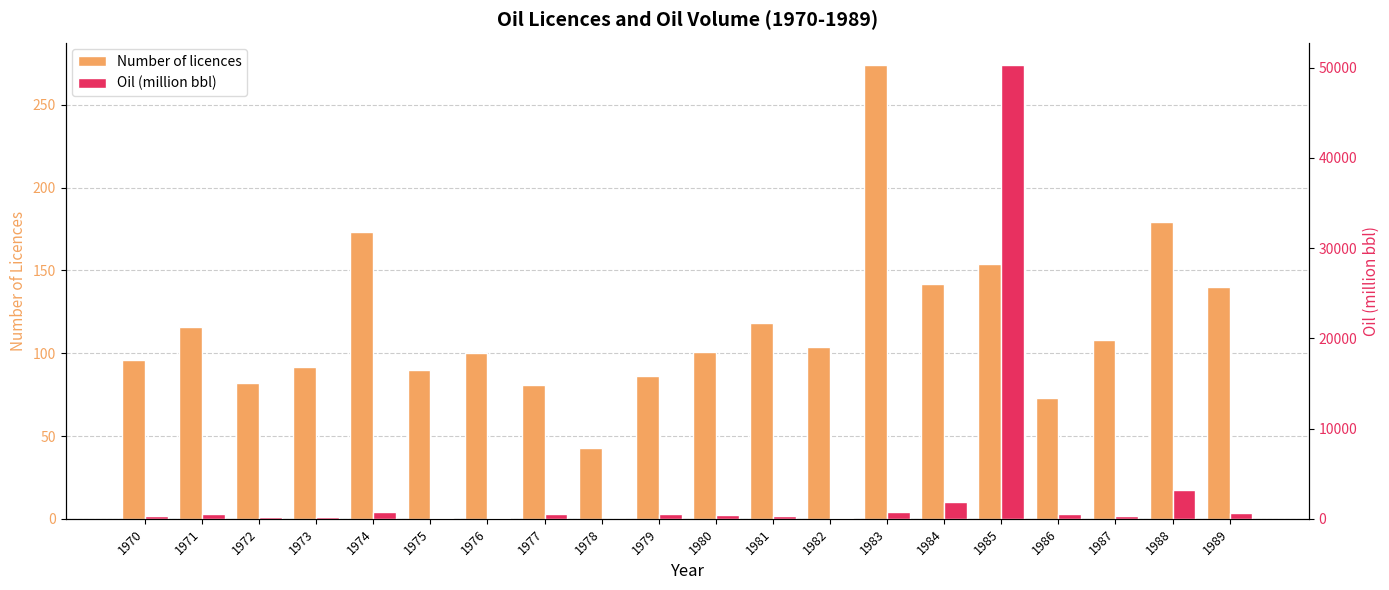

At which label does Oil (million bbl) first exceed 490?

1971